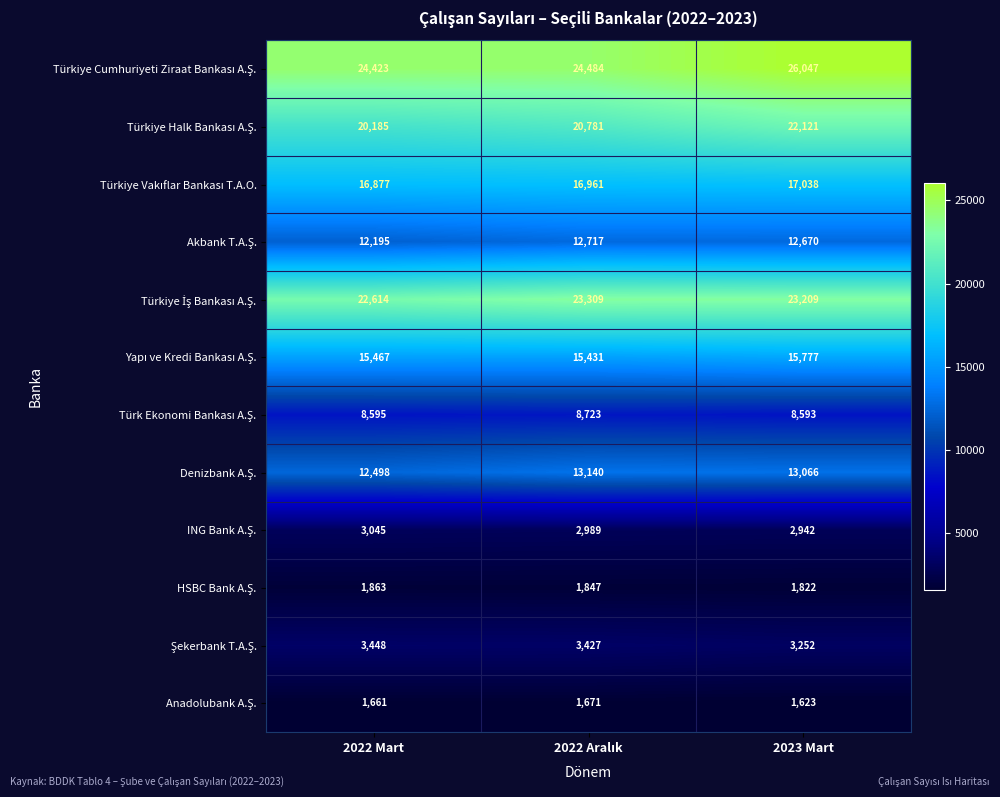

What is the maximum value shown in the chart?

26047